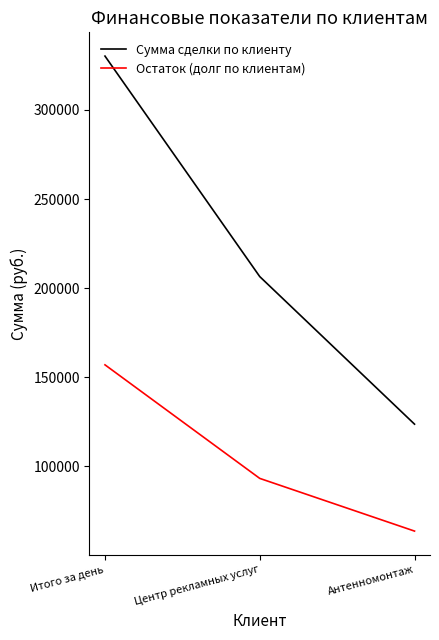

Does the chart have visible grid lines?

No